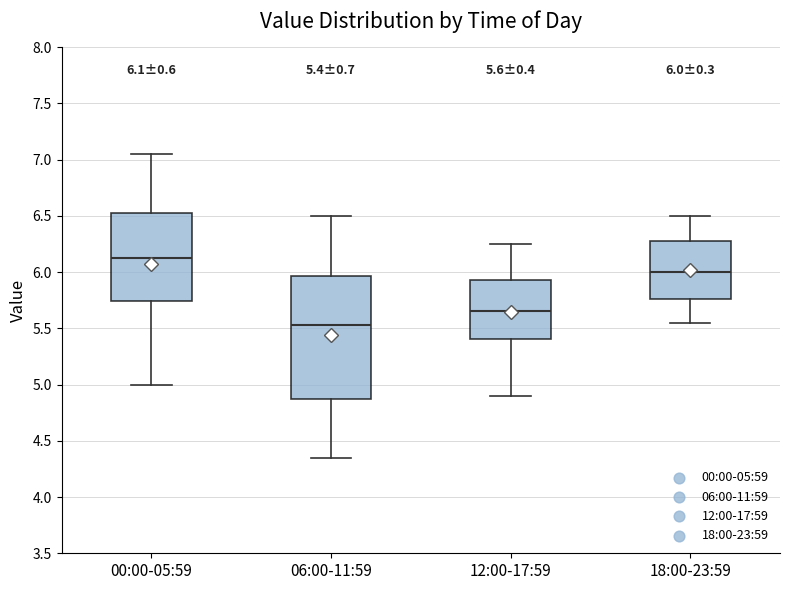

Which box has the highest median line?

00:00-05:59